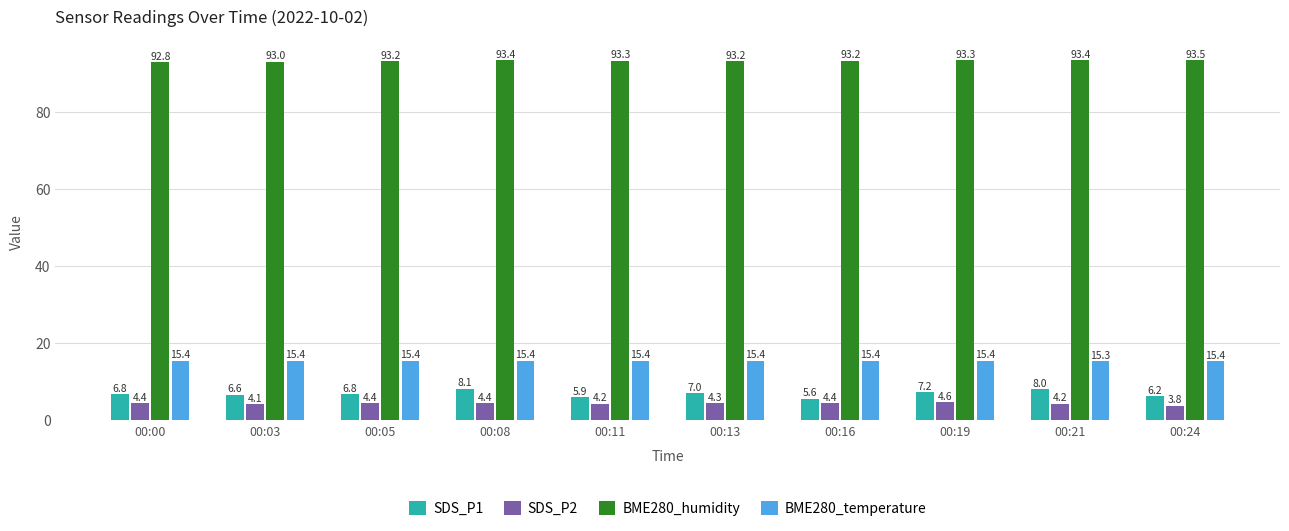

What are all the series names shown in the legend?

SDS_P1, SDS_P2, BME280_humidity, BME280_temperature